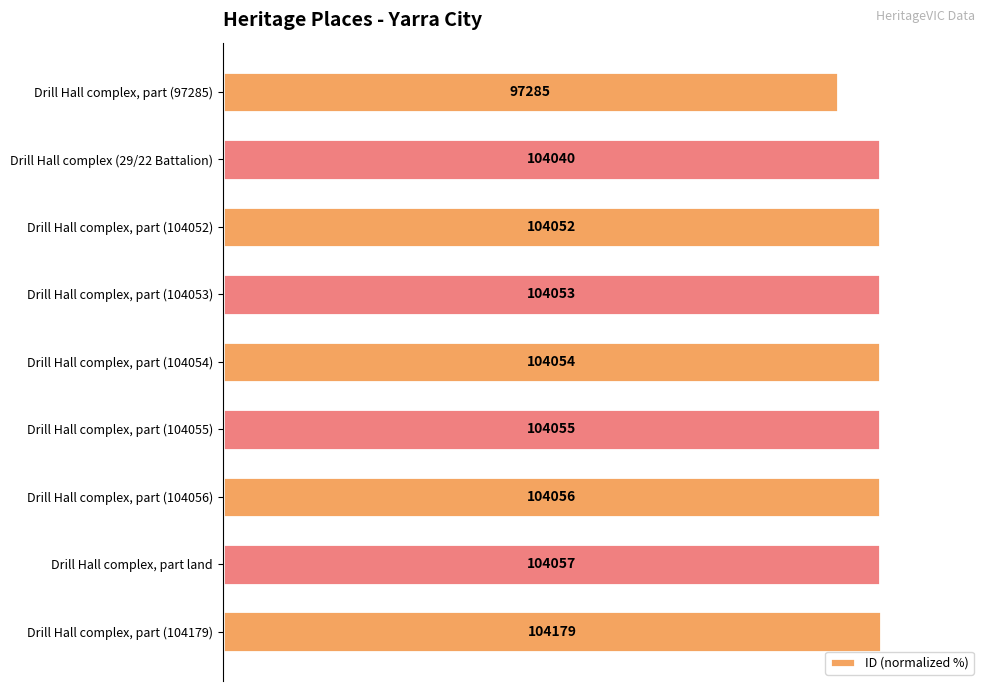

How many bars are there in total?

9